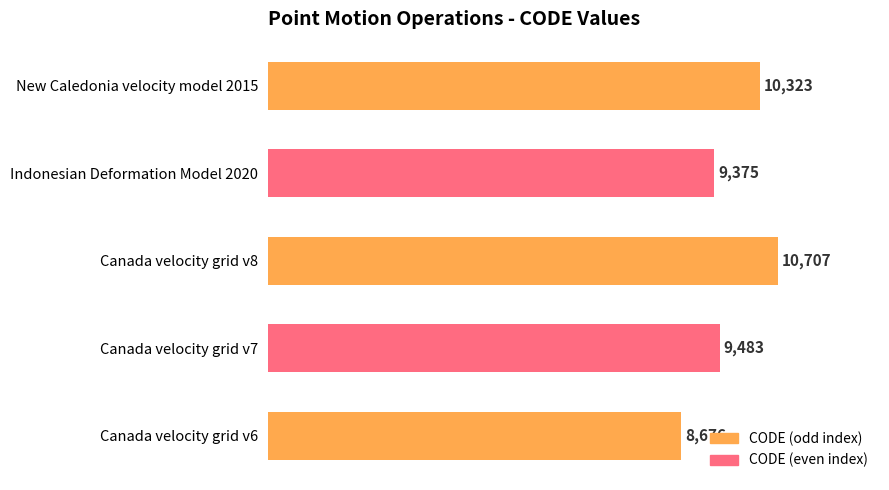

True or false: the data shows 13932 at New Caledonia velocity model 2015.

False